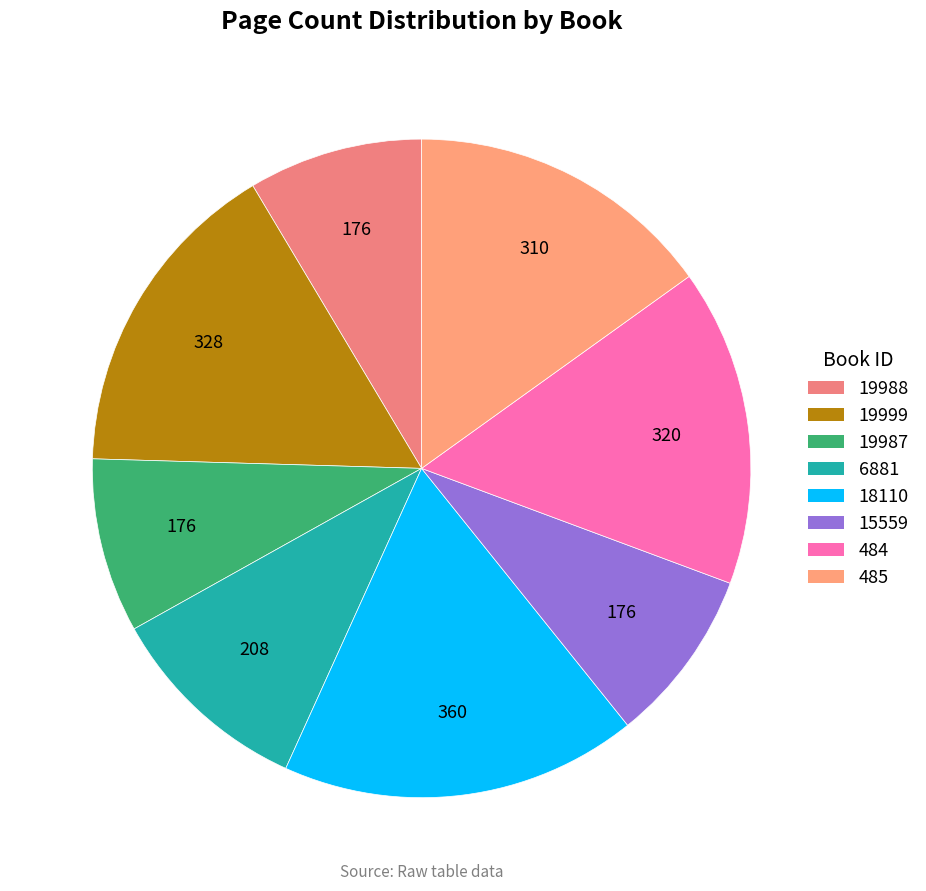

To the nearest percent, what portion does 485 represent?

15%